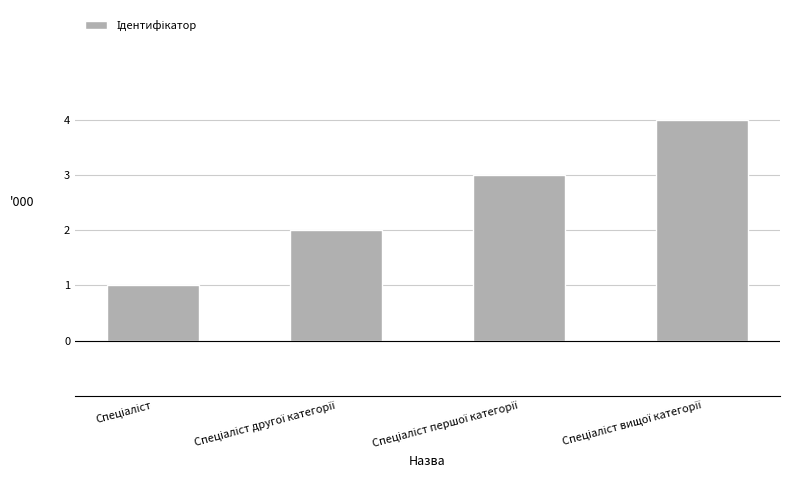

What is the difference between the maximum and minimum values?

3